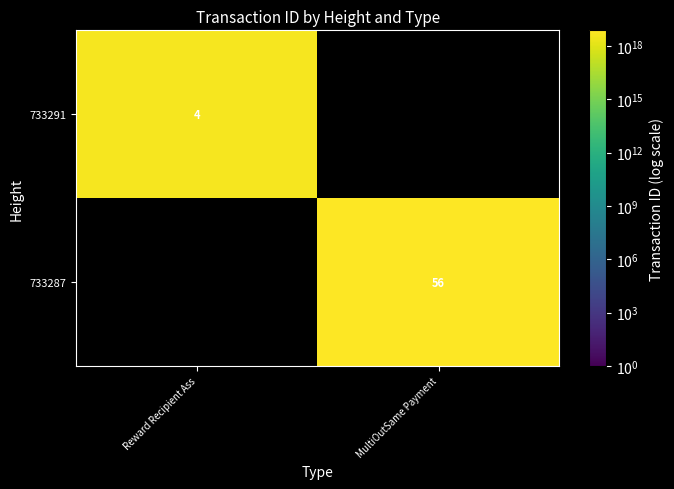

The 733287 series shows 56 at MultiOutSame Payment. True or false?

True